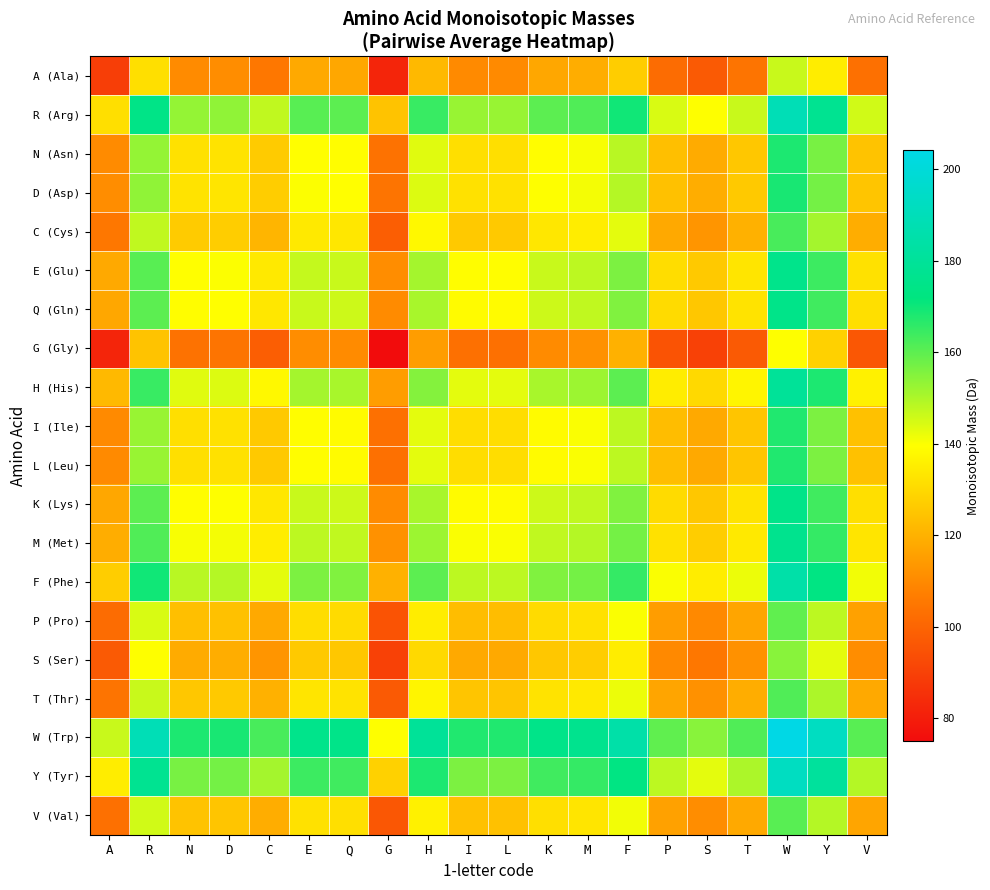

Which category has the lowest value across all series?

G